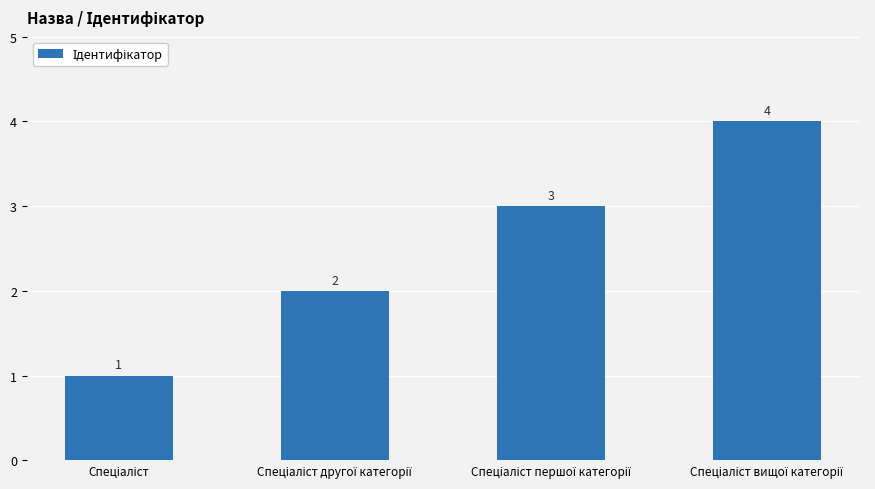

How many values are between 2 and 4?

3